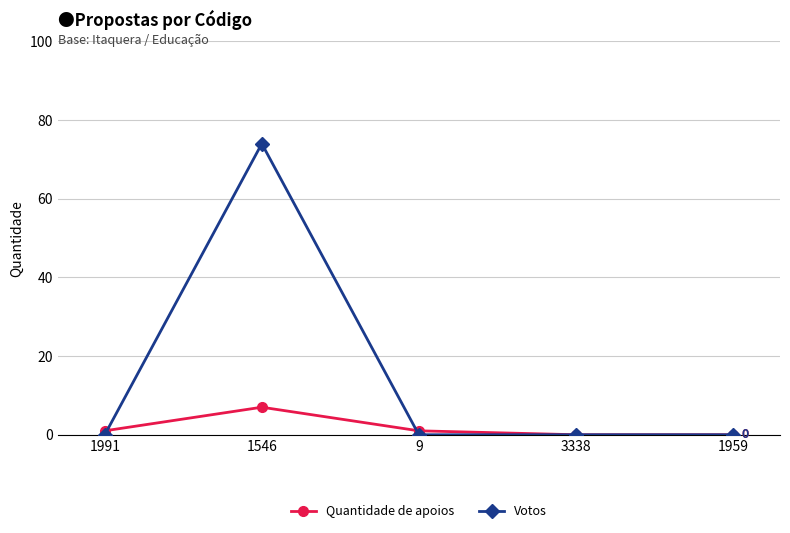

True or false: Quantidade de apoios has a value of 4 at 1546.

False